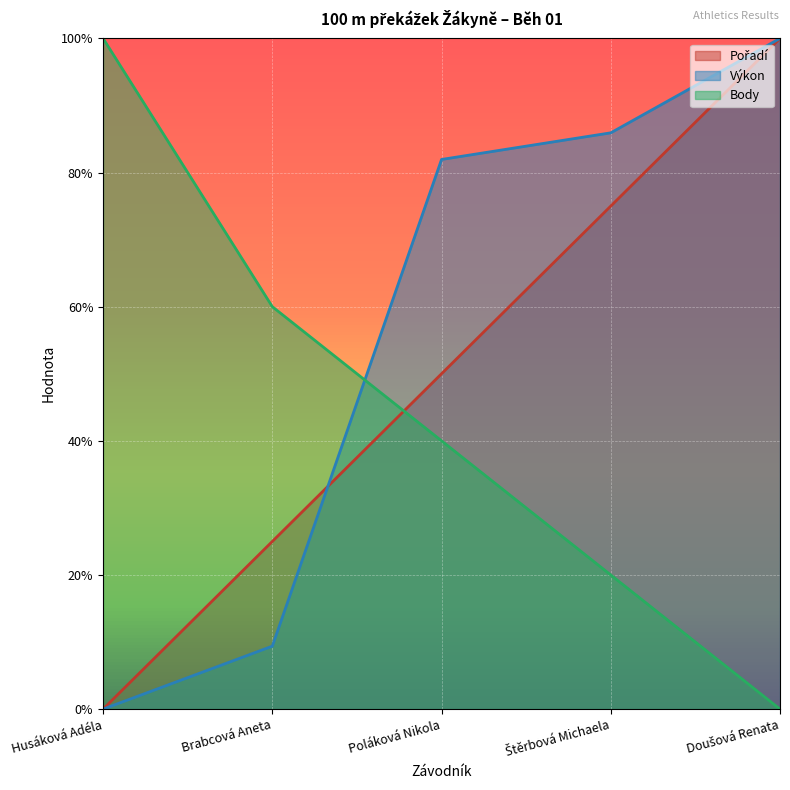

After their last crossing, which series has the higher values: Pořadí or Body?

Pořadí